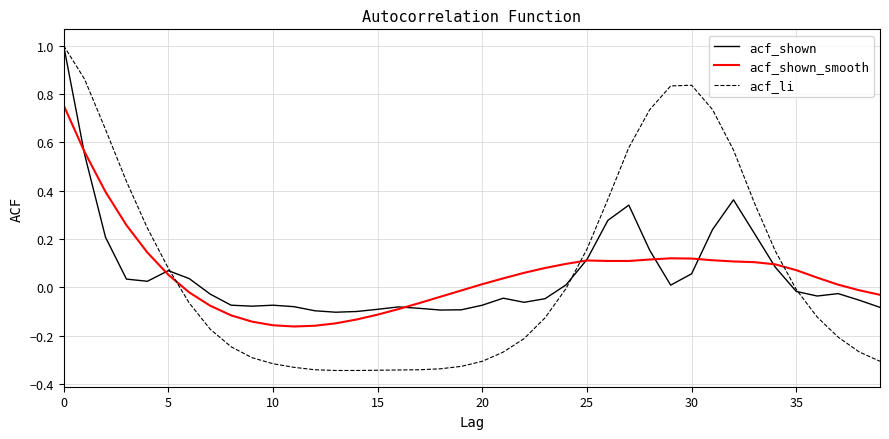

Which series has the largest range (max minus min)?

acf_li